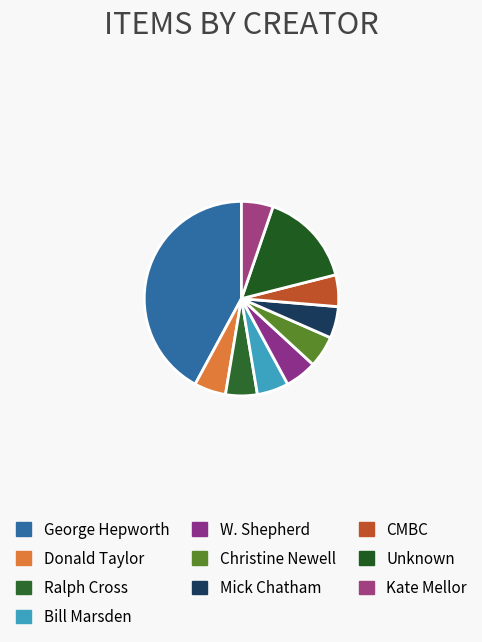

Count the number of slices in the pie.

10